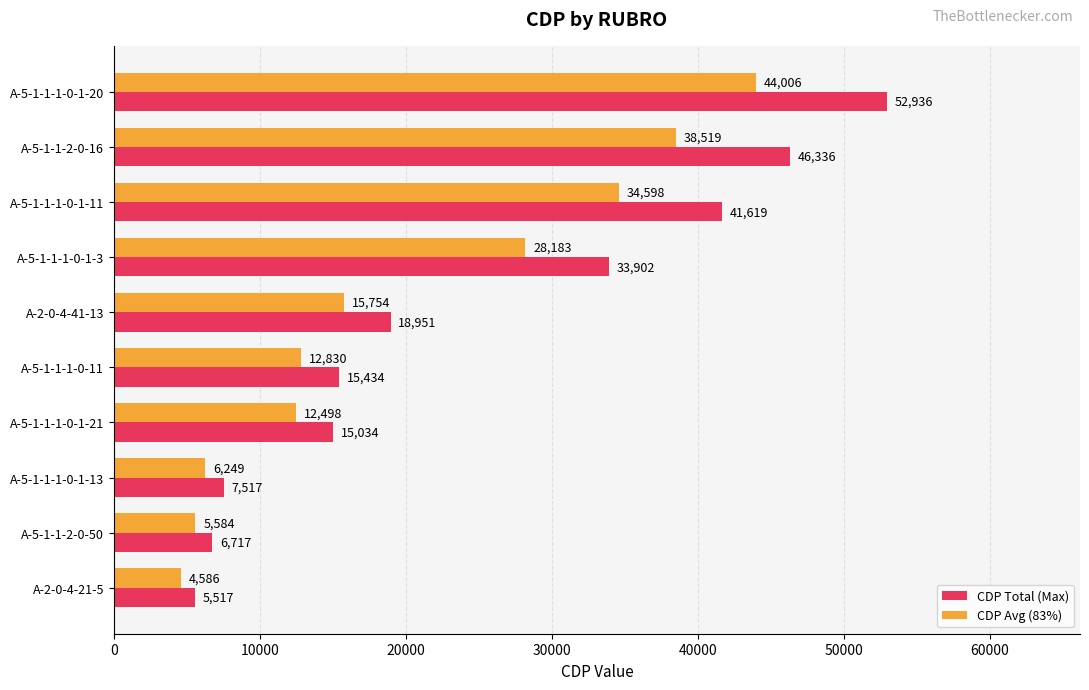

What is the approximate value of CDP Total (Max) at A-5-1-1-1-0-1-20?

52936.0